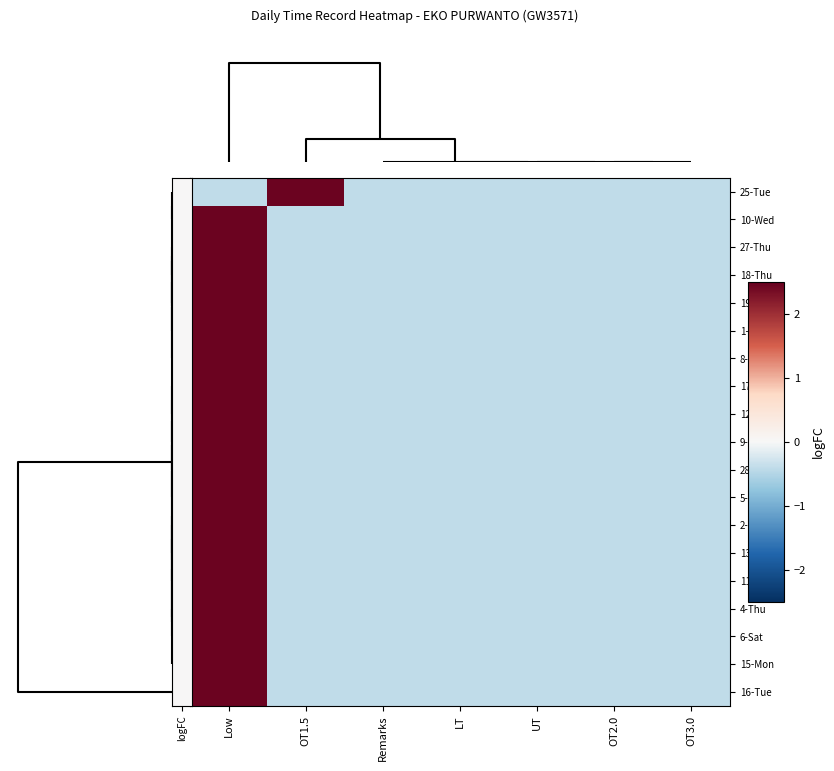

Between UT and OT3.0, which is larger?

UT